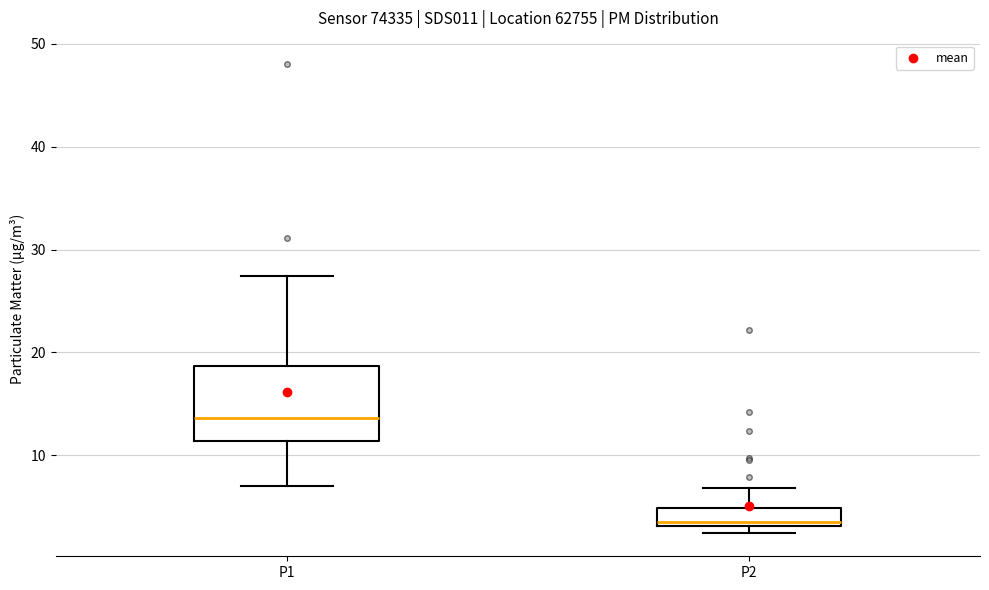

Which box is the tallest, from its lower edge to its upper edge?

P1